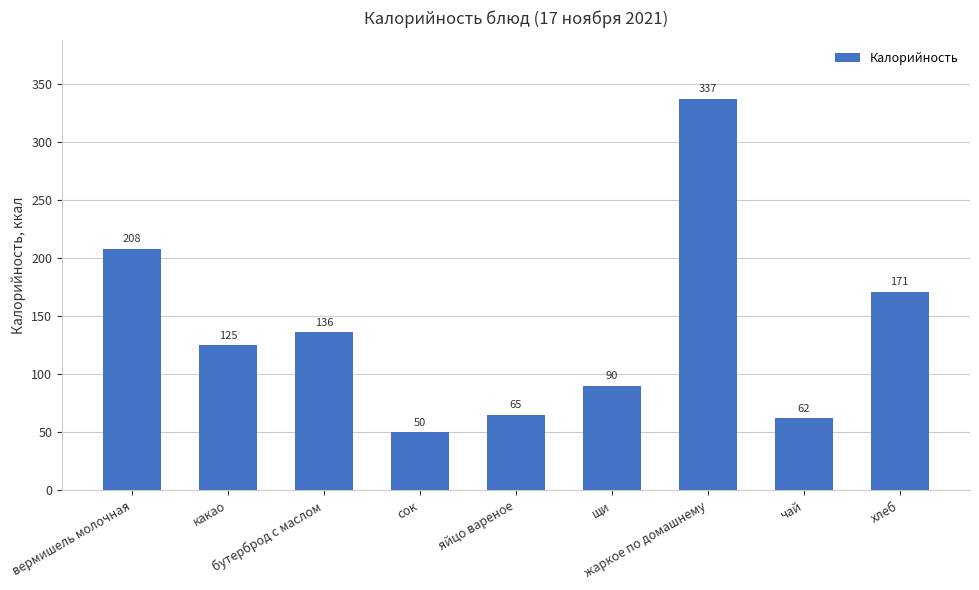

Rank the categories by value from highest to lowest.

жаркое по домашнему, вермишель молочная, хлеб, бутерброд с маслом, какао, щи, яйцо вареное, чай, сок